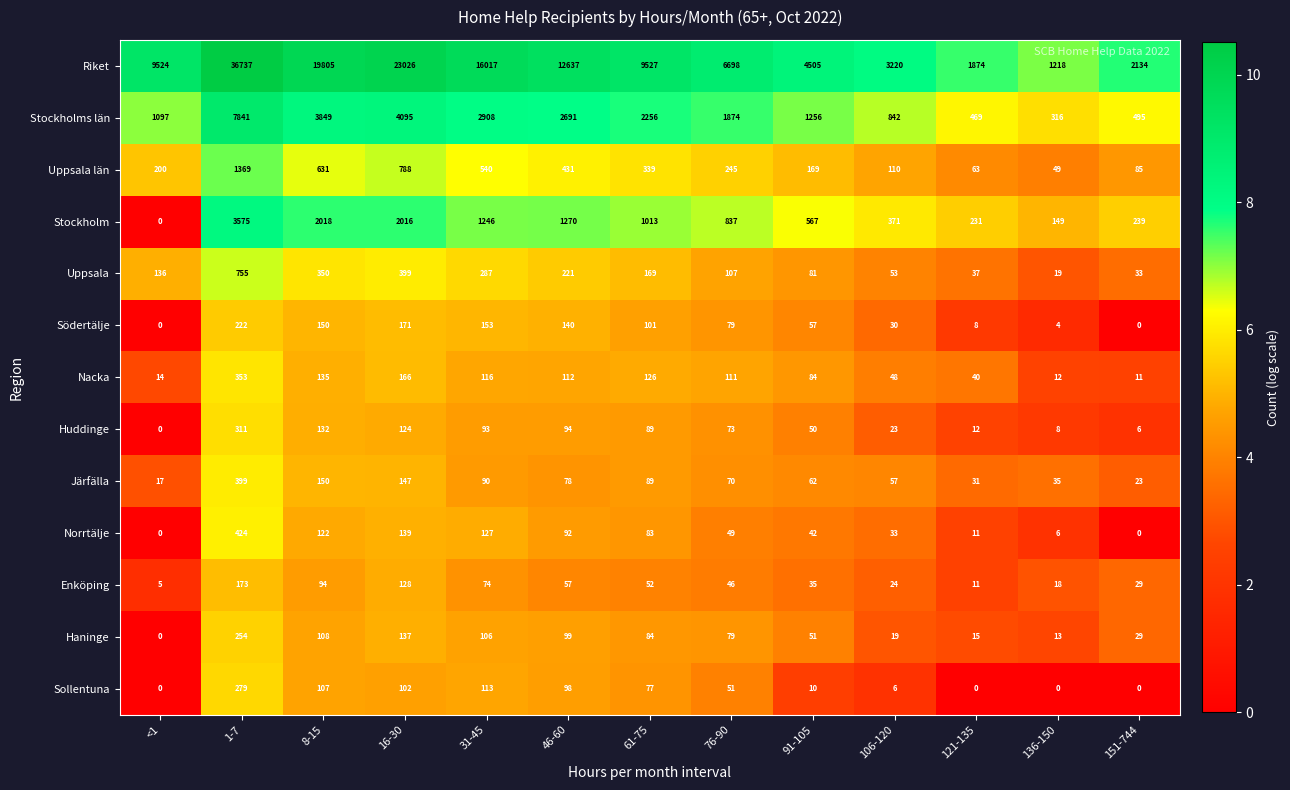

Which label corresponds to the largest value in the chart?

1-7